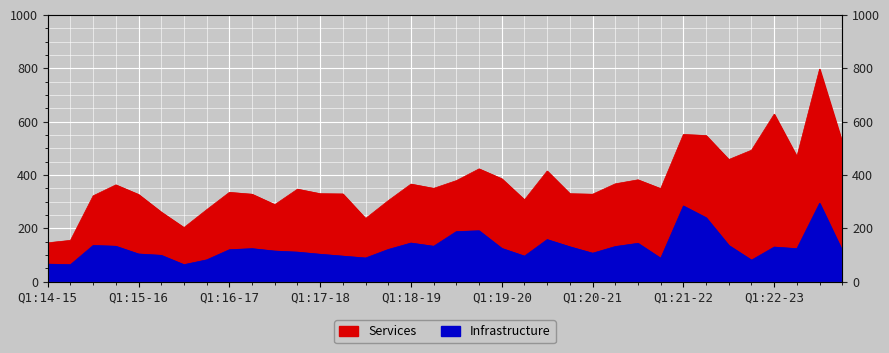

At how many categories does at least one series exceed 687?

1